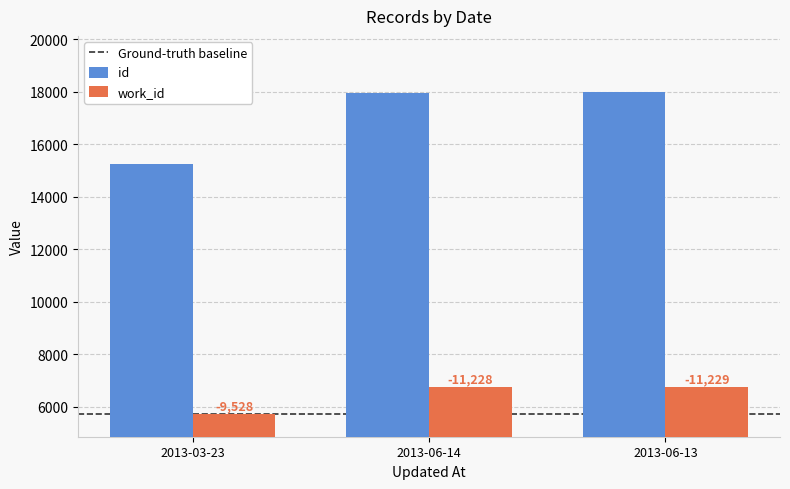

What is the total value across all series at 2013-06-13?

24727